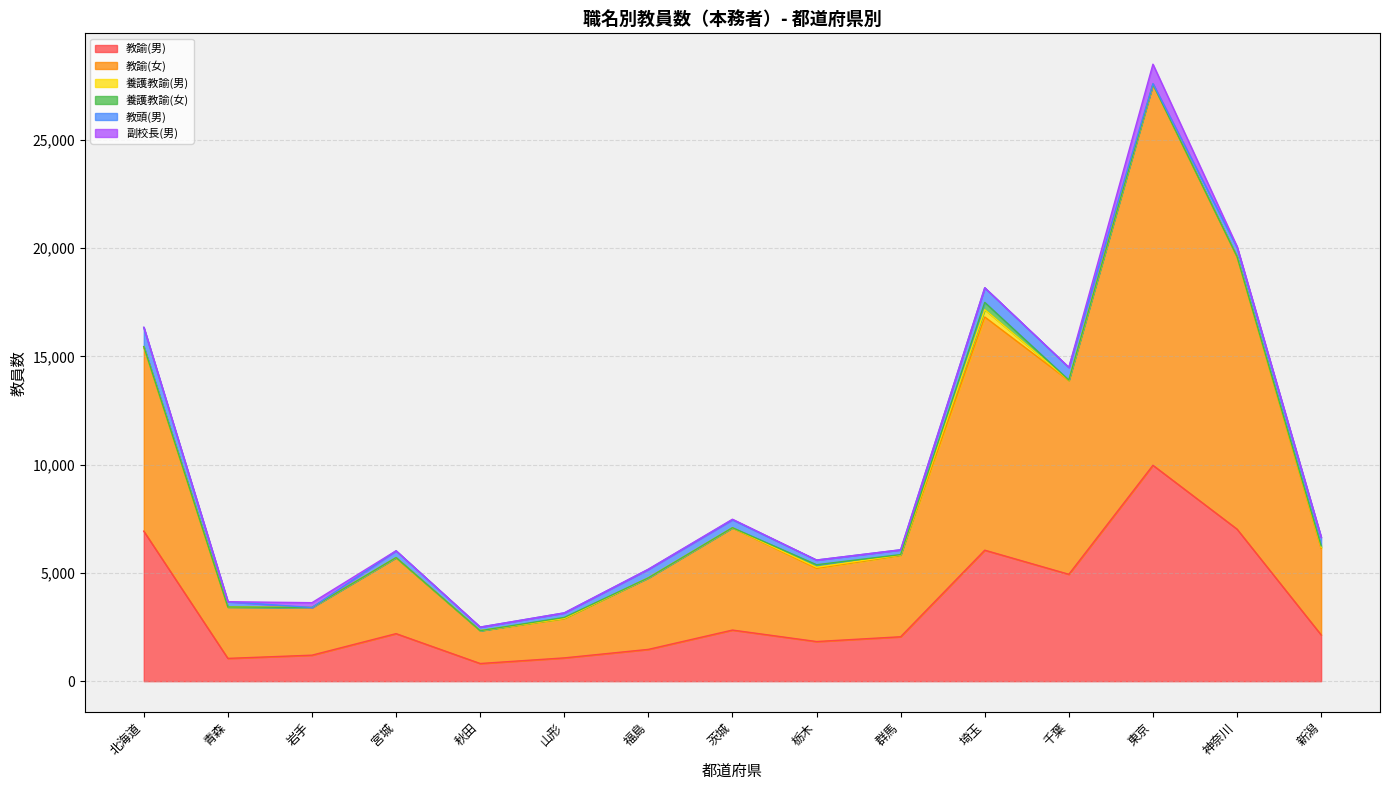

What is the difference between the highest and lowest values at 東京?

17595